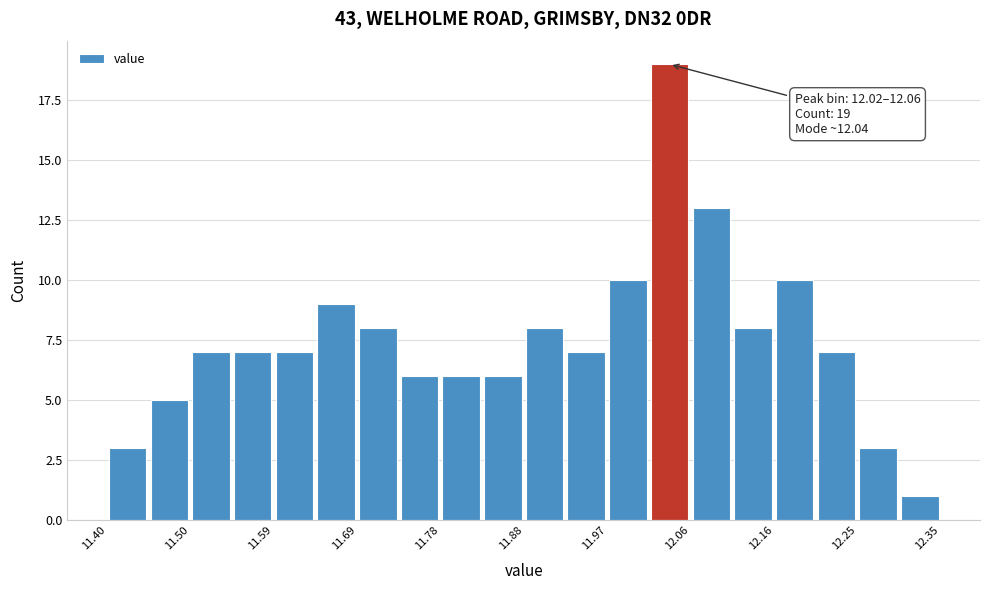

Over which range of the x-axis is the bar tallest?

12.02 to 12.07